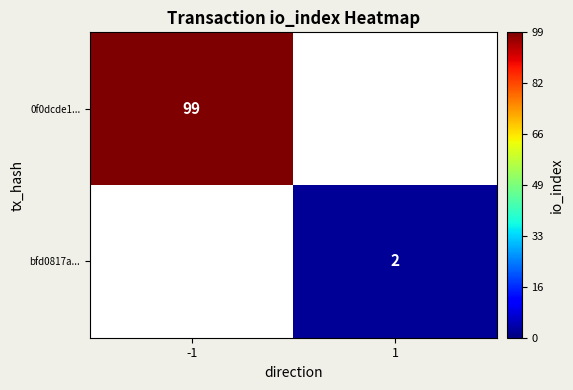

The 0f0dcde1... series shows 141.0 at -1. True or false?

False